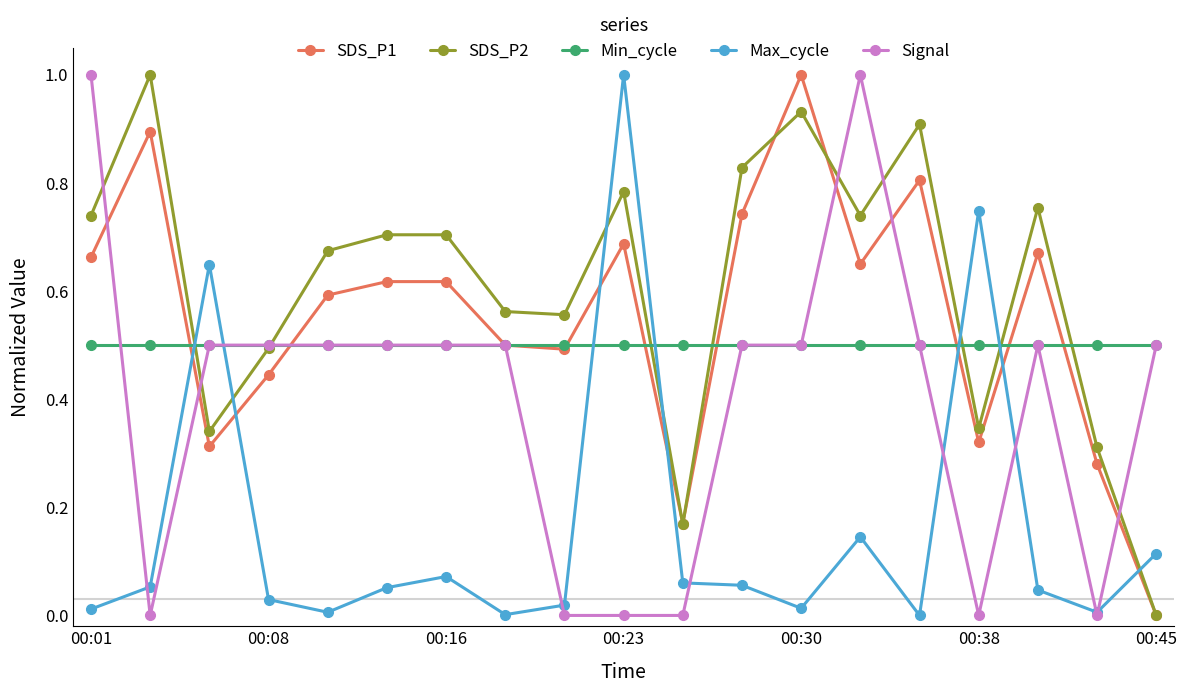

True or false: Signal has more than 1 interior local peaks.

True